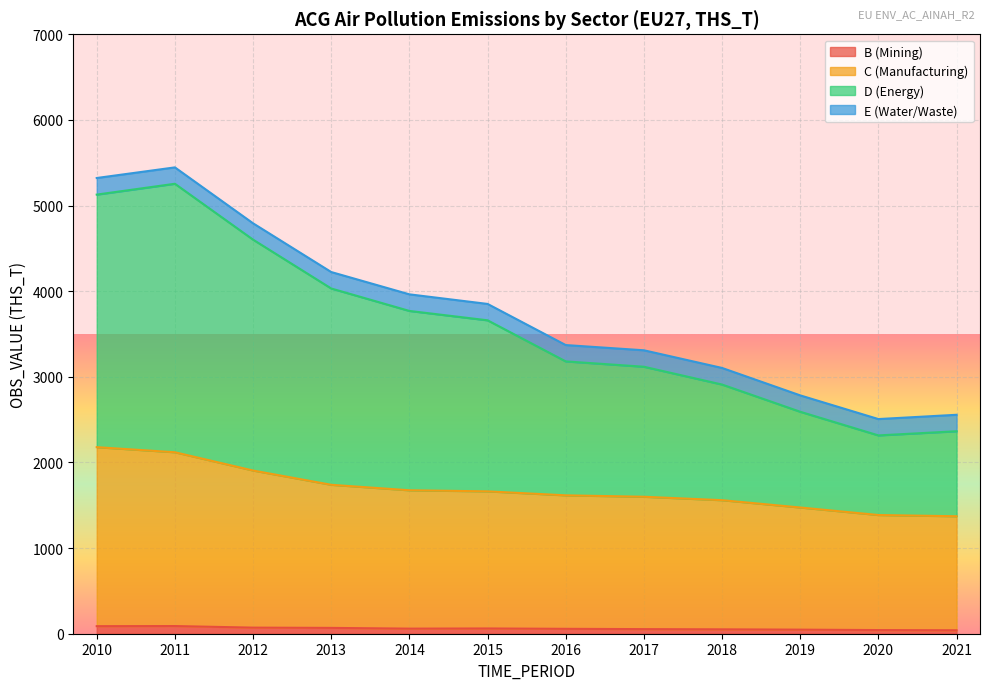

Where is the first local minimum for D (Energy)?

2020